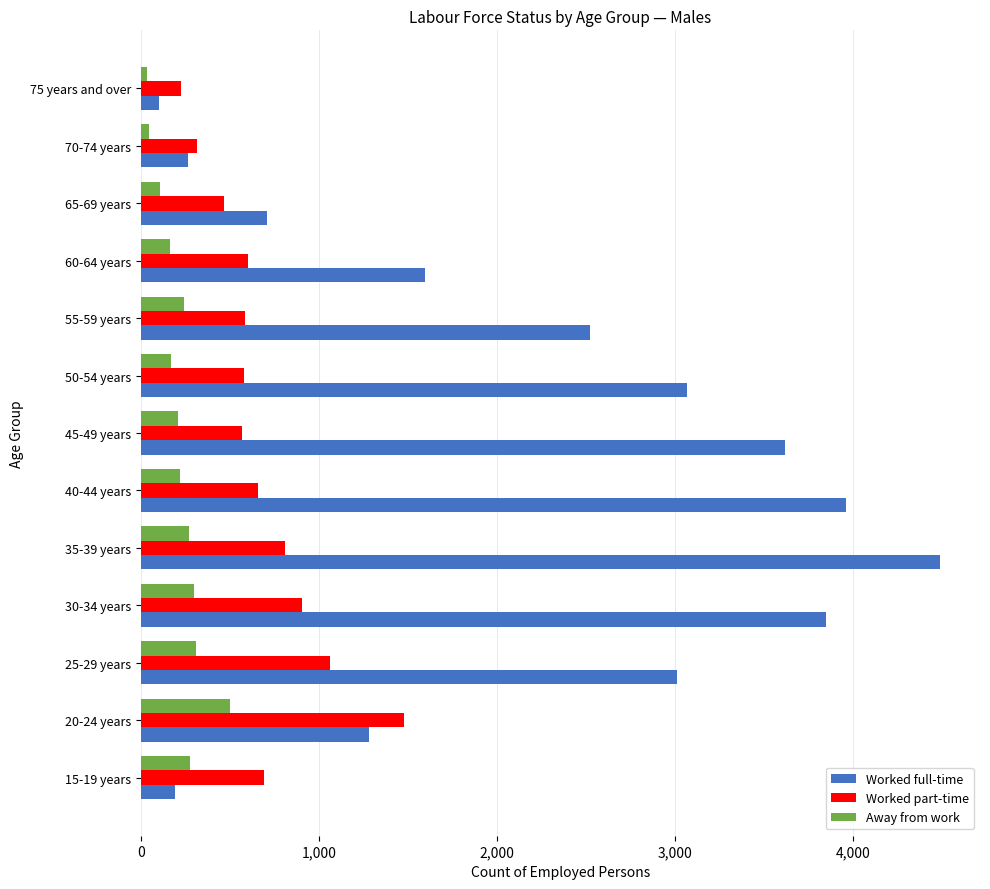

List the series in order of their peak value, lowest first.

Away from work, Worked part-time, Worked full-time